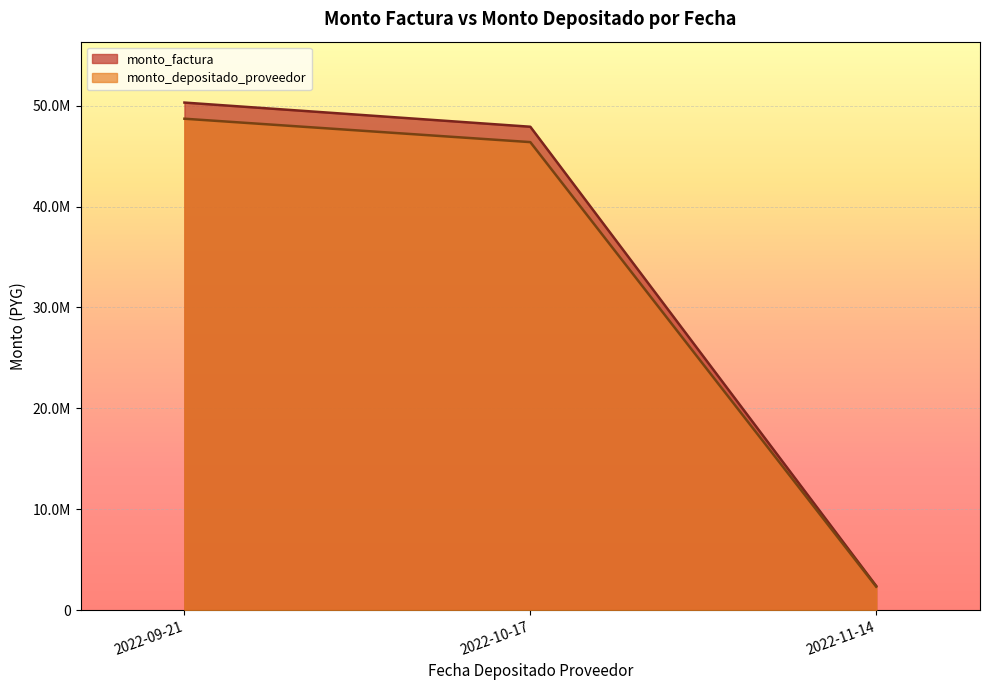

What are all the series names shown in the legend?

monto_factura, monto_depositado_proveedor